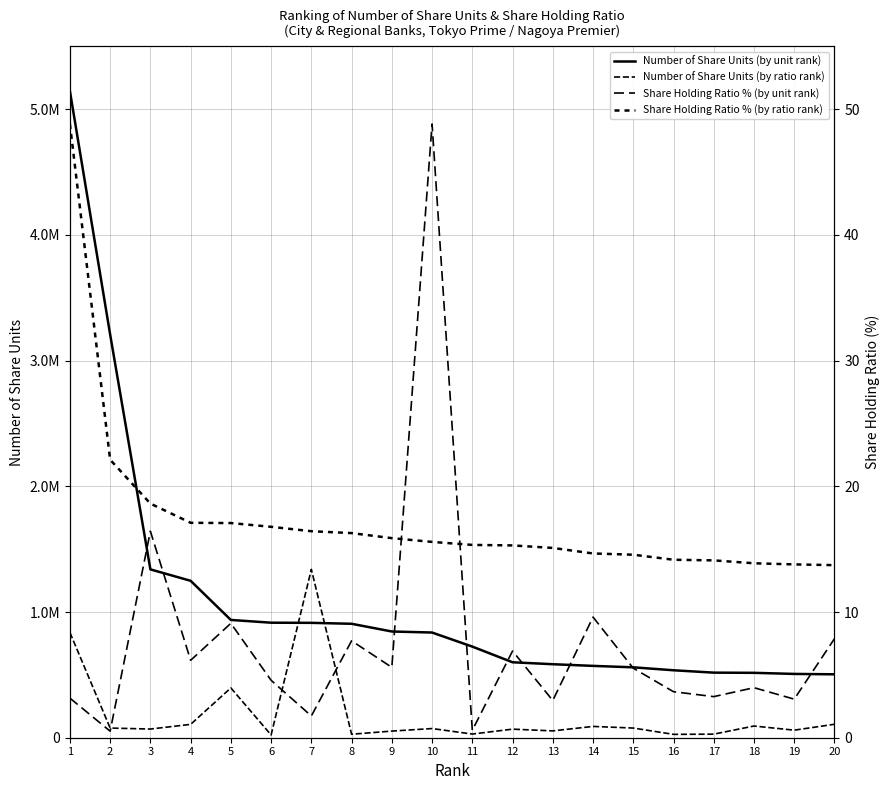

At how many categories does at least one series exceed 1524678?

2